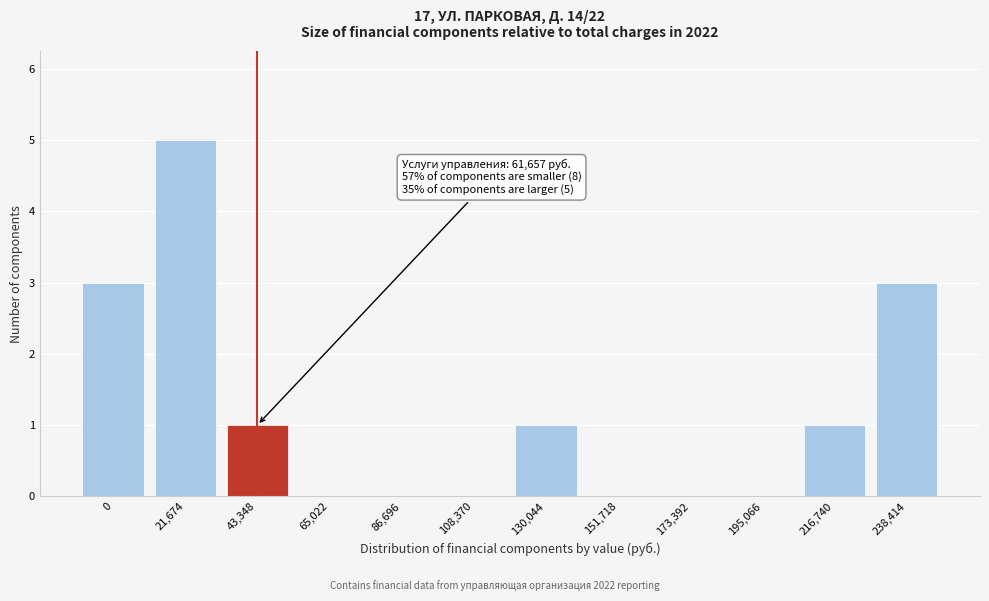

Reading right to left, extract all data points from this chart.

238,414=3	216,740=1	195,066=0	173,392=0	151,718=0	130,044=1	108,370=0	86,696=0	65,022=0	43,348=1	21,674=5	0=3